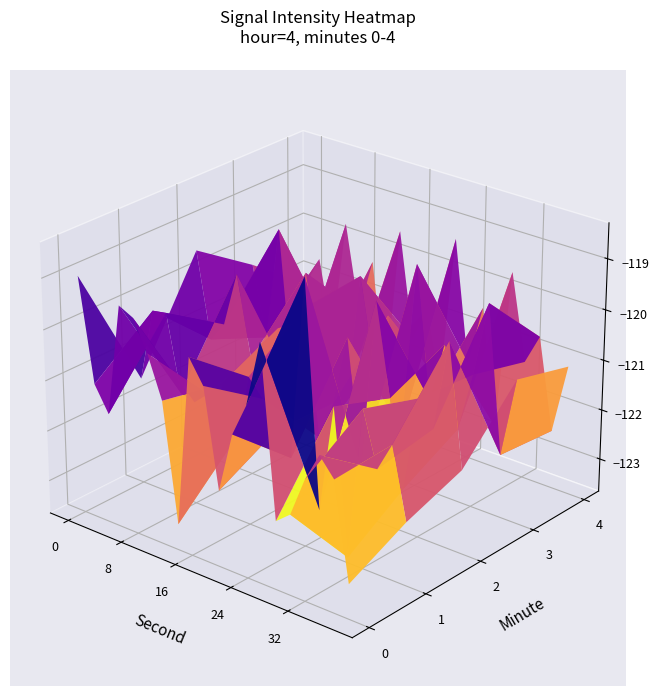

At 14, list the series in order from smallest to largest.

4, 0, 2, 1, 3